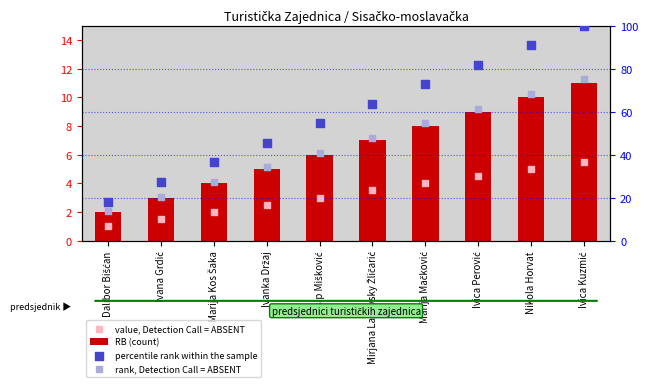

Which series has the largest total across all categories?

percentile rank within the sample